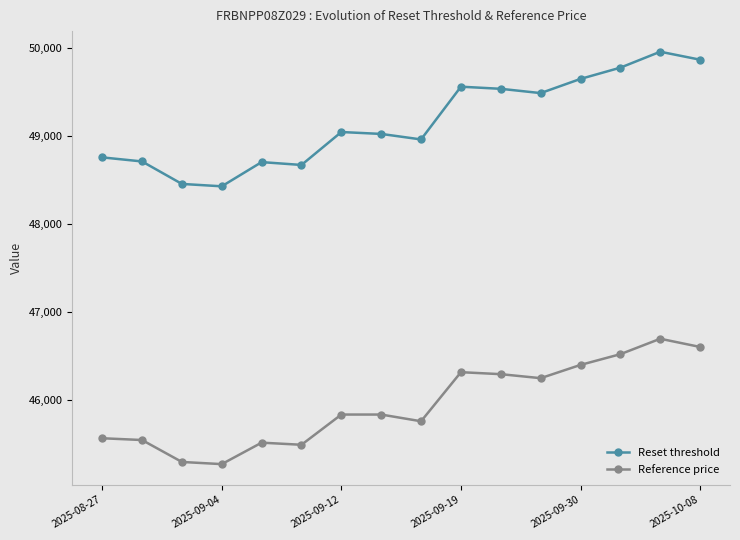

What is the value of the Reference price point at the 2nd from the left?

45544.9